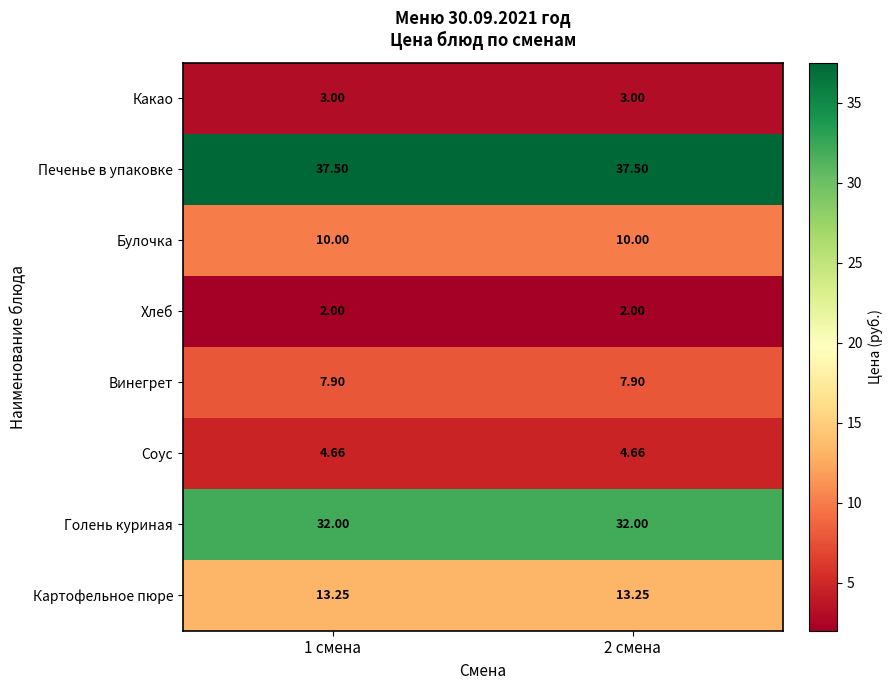

Which series has the largest total across all categories?

Печенье в упаковке